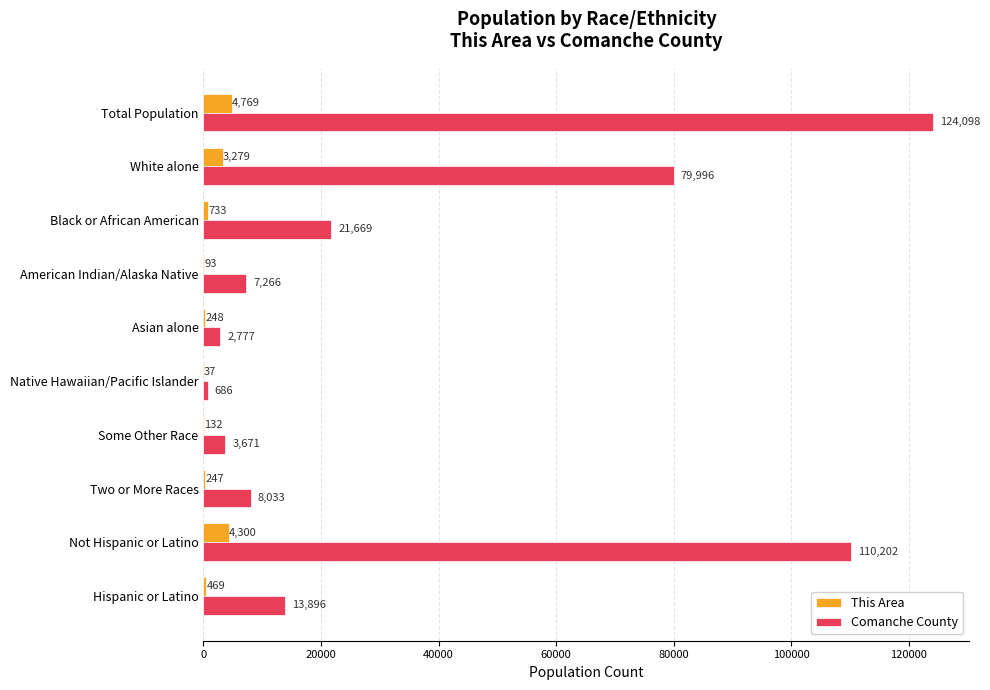

What are all the series names shown in the legend?

This Area, Comanche County